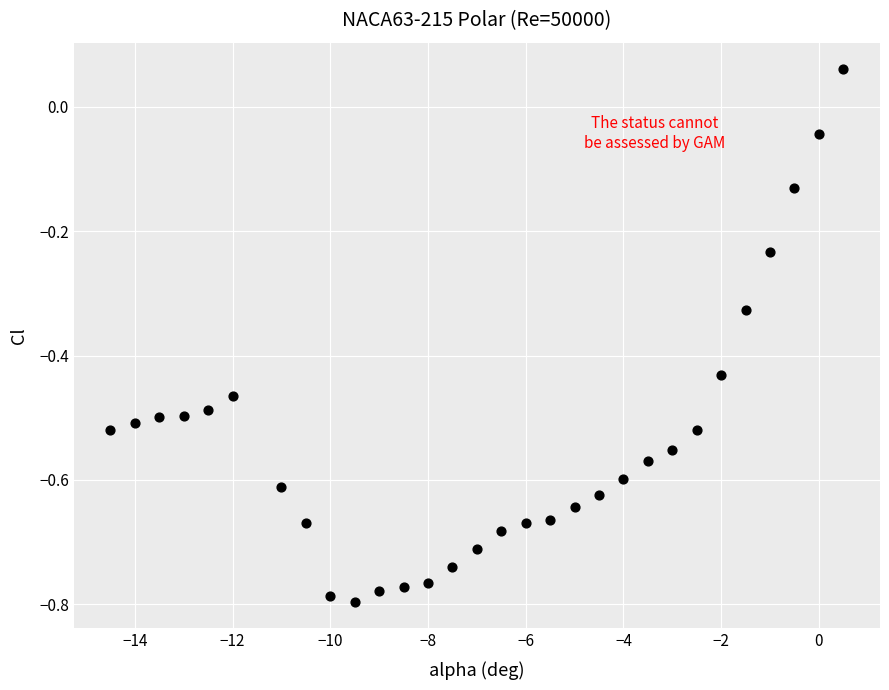

What is the range of Y values (max minus min)?

0.9